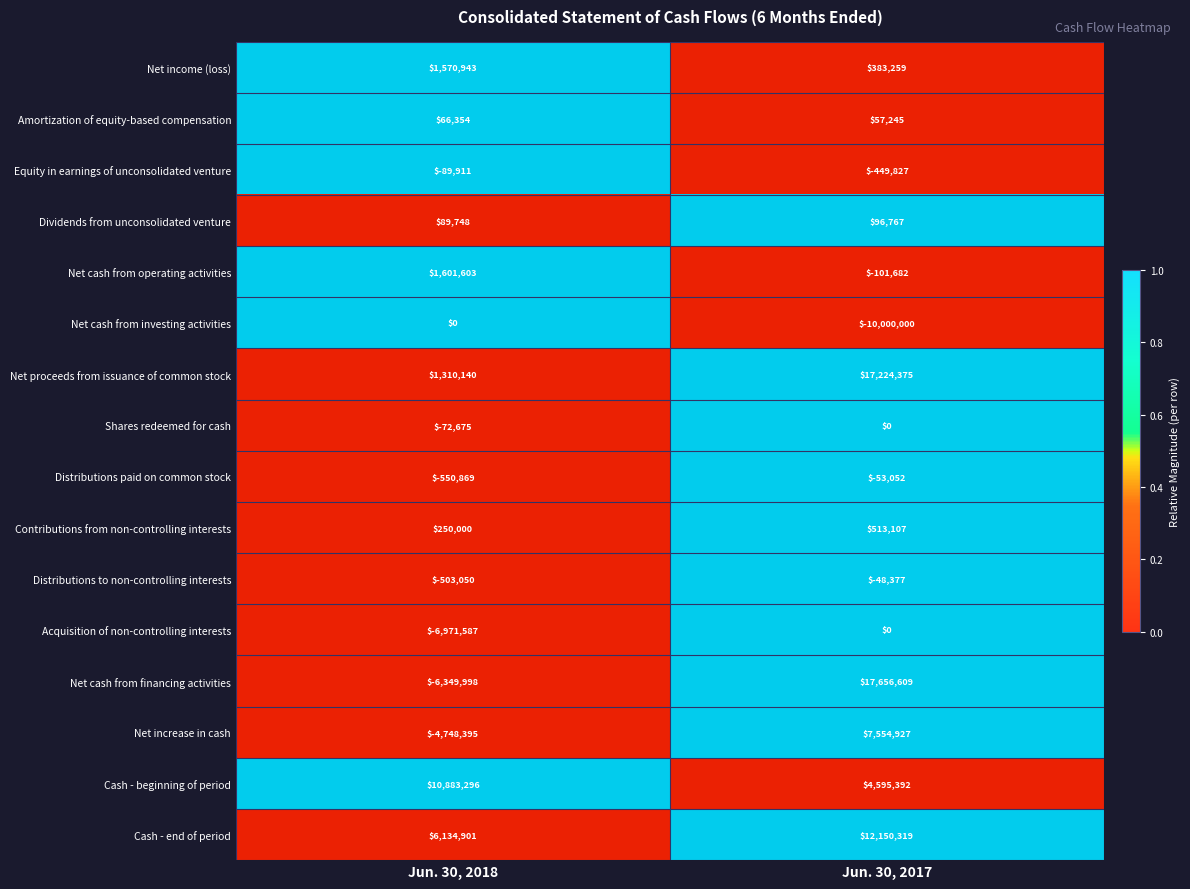

The value of Net proceeds from issuance of common stock at Jun. 30, 2018 is 1310140. True or false?

True